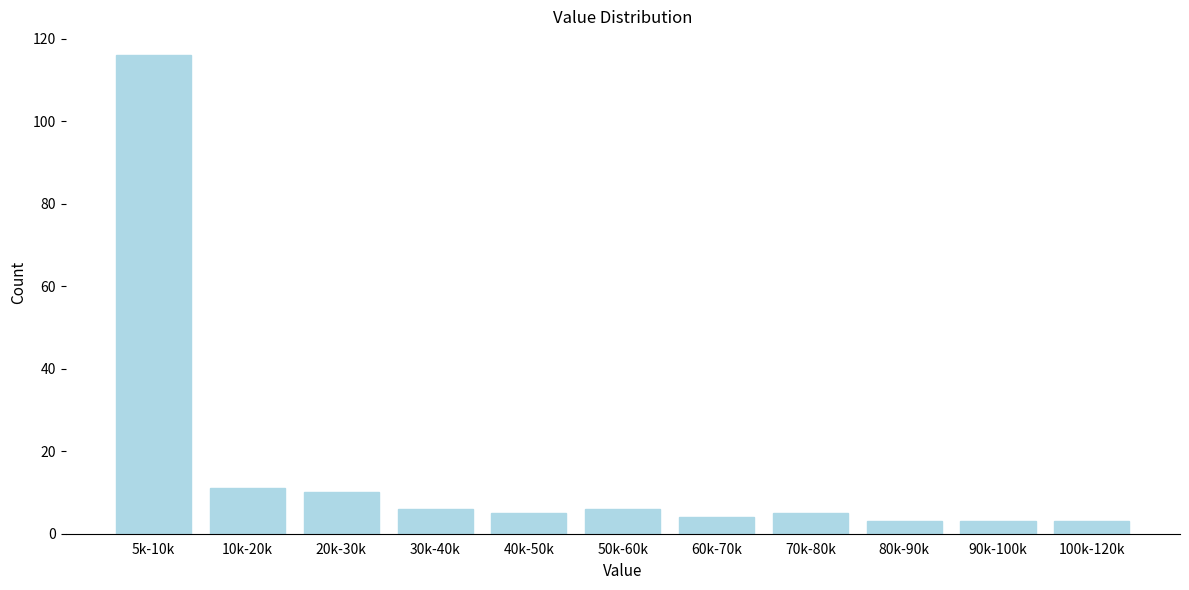

Reading right to left, extract all data points from this chart.

3	3	3	5	4	6	5	6	10	11	116